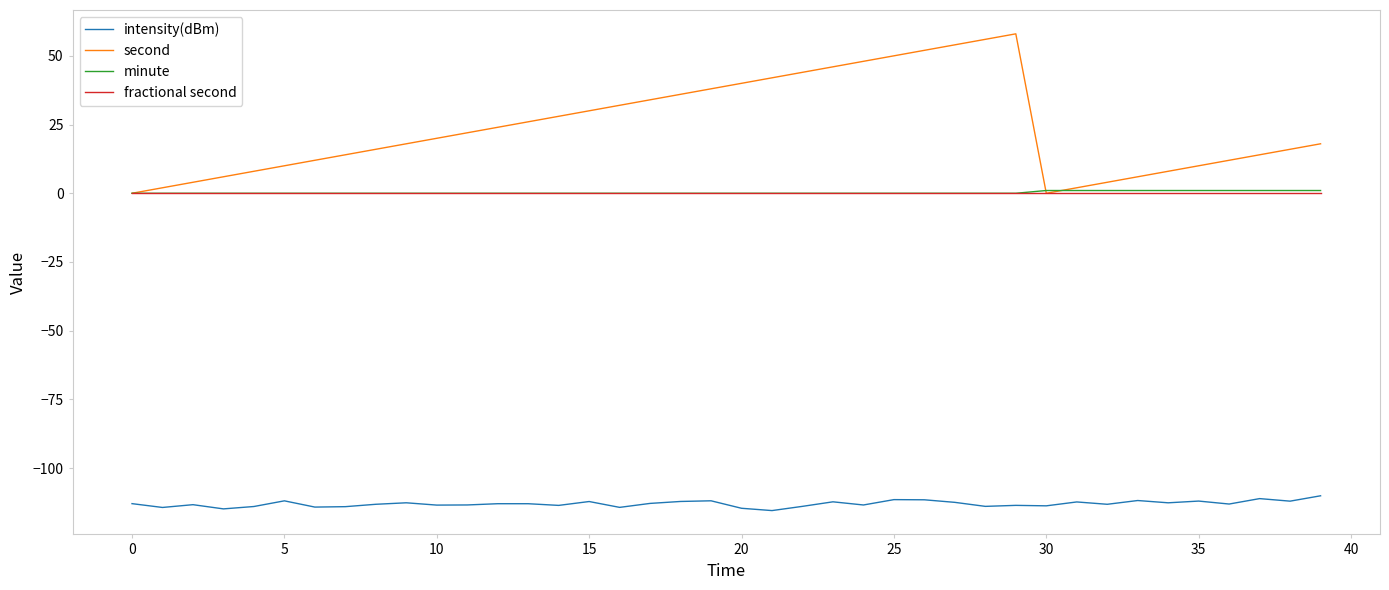

True or false: second and intensity(dBm) intersect in this chart.

False